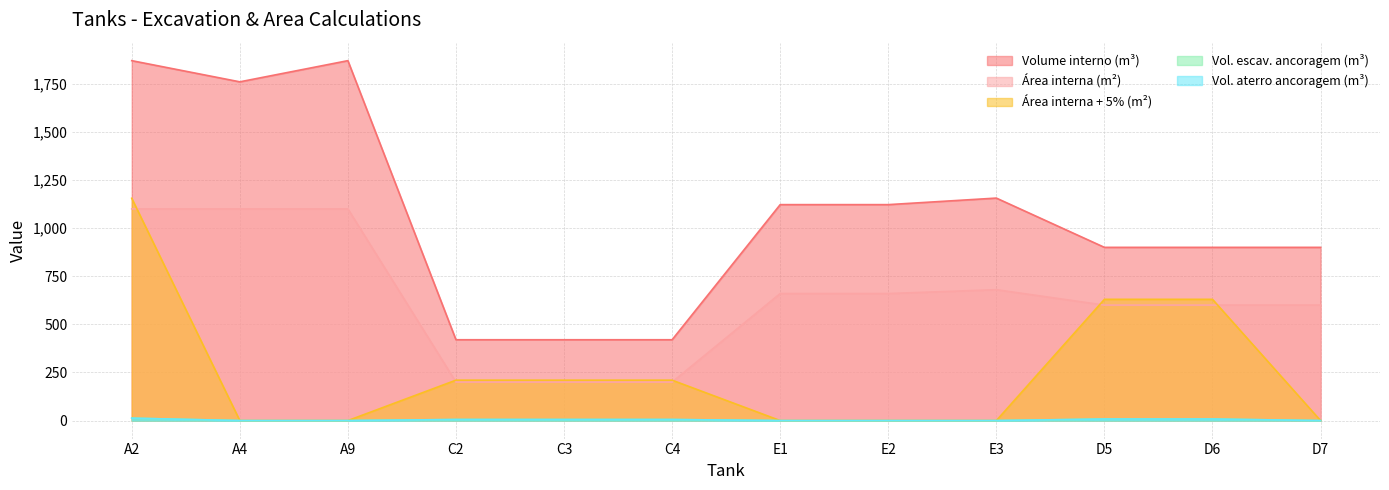

Reading left to right, what are all the values shown in this chart?

Volume interno (m³): A2=1870.0	A4=1760.0	A9=1870.0	C2=420.0	C3=420.0	C4=420.0	E1=1122.0	E2=1122.0	E3=1156.0	D5=900.0	D6=900.0	D7=900.0
Área interna (m²): A2=1100.0	A4=1100.0	A9=1100.0	C2=200.0	C3=200.0	C4=200.0	E1=660.0	E2=660.0	E3=680.0	D5=600.0	D6=600.0	D7=600.0
Área interna + 5% (m²): A2=1155.0	A4=0.0	A9=0.0	C2=210.0	C3=210.0	C4=210.0	E1=0.0	E2=0.0	E3=0.0	D5=630.0	D6=630.0	D7=0.0
Vol. escav. ancoragem (m³): A2=12.5	A4=0.0	A9=0.0	C2=5.6	C3=5.6	C4=5.6	E1=0.0	E2=0.0	E3=0.0	D5=8.1	D6=8.1	D7=0.0
Vol. aterro ancoragem (m³): A2=12.5	A4=0.0	A9=0.0	C2=5.6	C3=5.6	C4=5.6	E1=0.0	E2=0.0	E3=0.0	D5=8.1	D6=8.1	D7=0.0